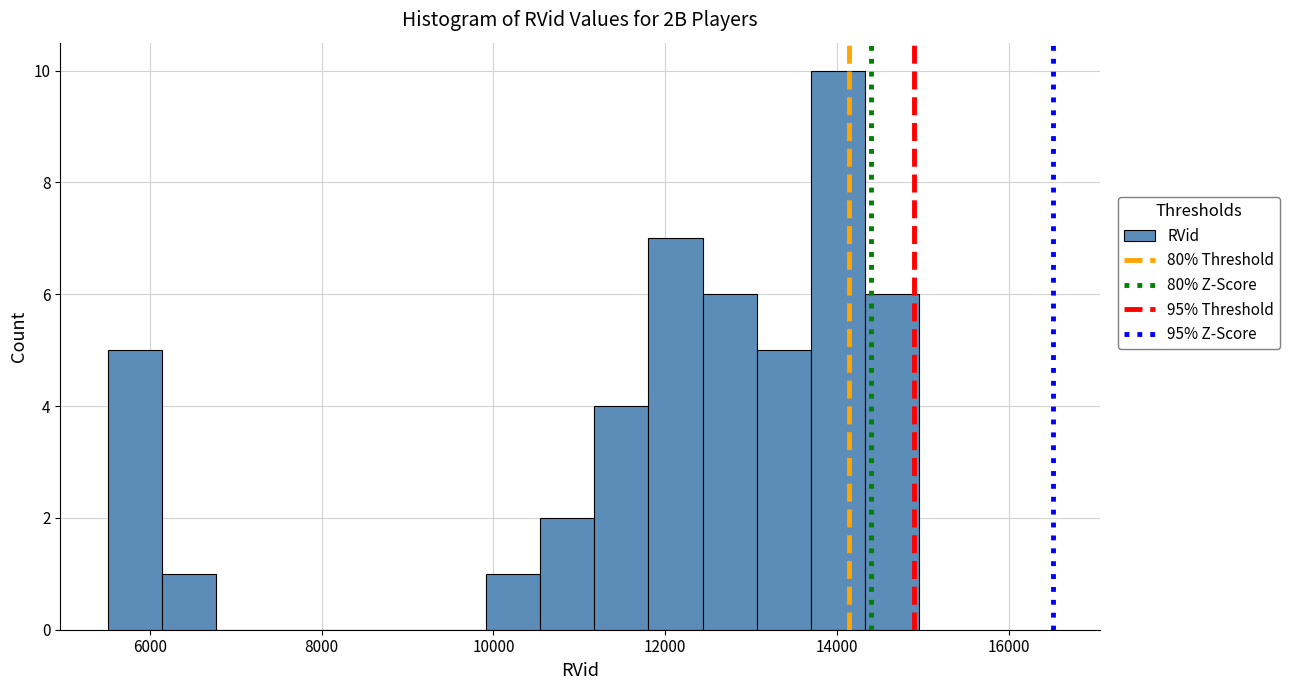

Read against the x-axis, roughly where is the centre of the tallest bar?

14000